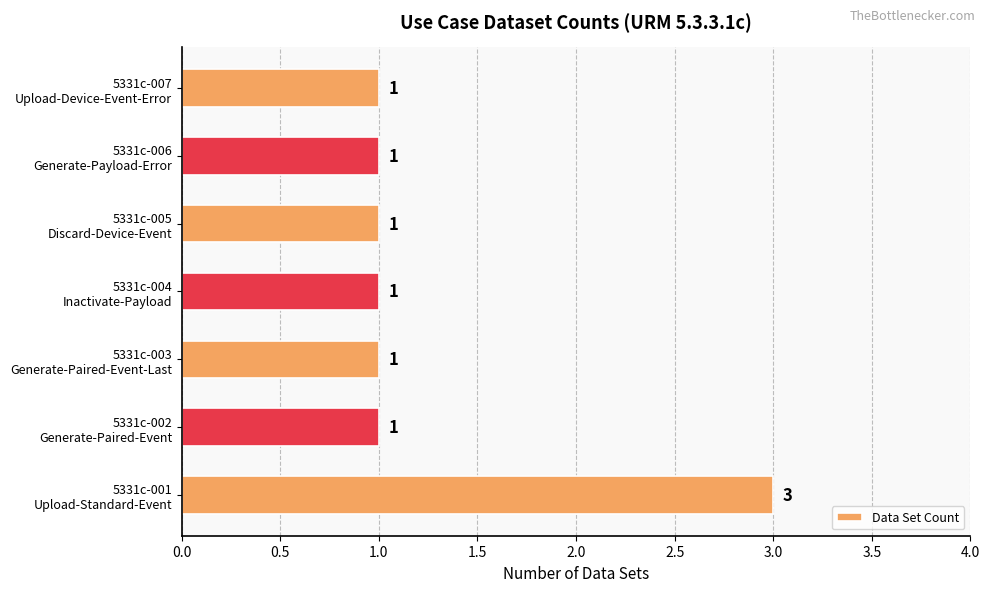

What is the sum of all values?

9